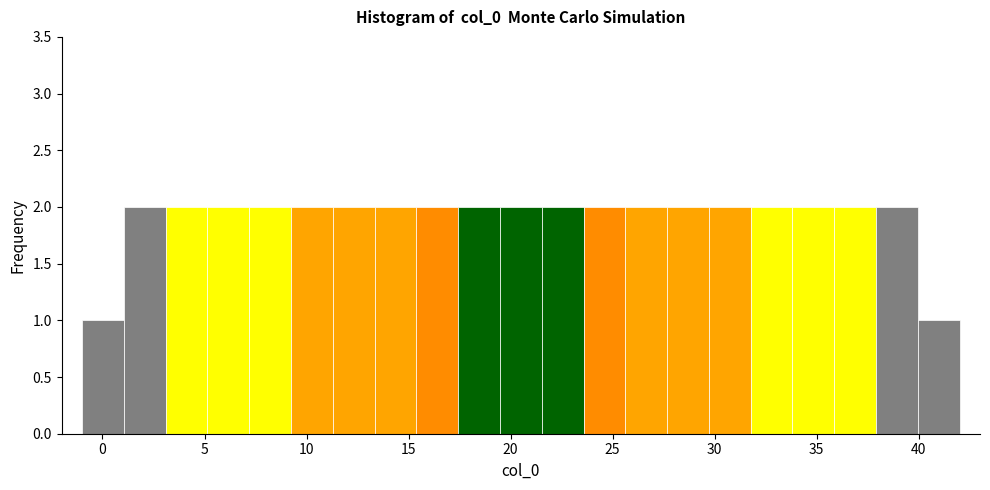

Reading left to right, list every bar in this chart as the range it spans on the x-axis followed by its height. Neither the bar edges nor the heights are printed on the chart, so give them approximately, as read against the axes.

-1.0 to 1.0: 1
1.0 to 3.0: 2
3.0 to 5.0: 2
5.0 to 7.0: 2
7.0 to 9.0: 2
9.0 to 11.5: 2
11.5 to 13.5: 2
13.5 to 15.5: 2
15.5 to 17.5: 2
17.5 to 19.5: 2
19.5 to 21.5: 2
21.5 to 23.5: 2
23.5 to 25.5: 2
25.5 to 27.5: 2
27.5 to 29.5: 2
29.5 to 32.0: 2
32.0 to 34.0: 2
34.0 to 36.0: 2
36.0 to 38.0: 2
38.0 to 40.0: 2
40.0 to 42.0: 1